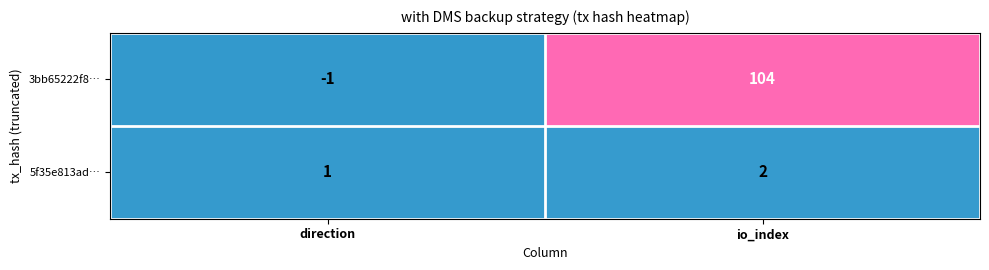

Reading right to left, what are all the values shown in this chart?

3bb65222f8…: 104	-1
5f35e813ad…: 2	1